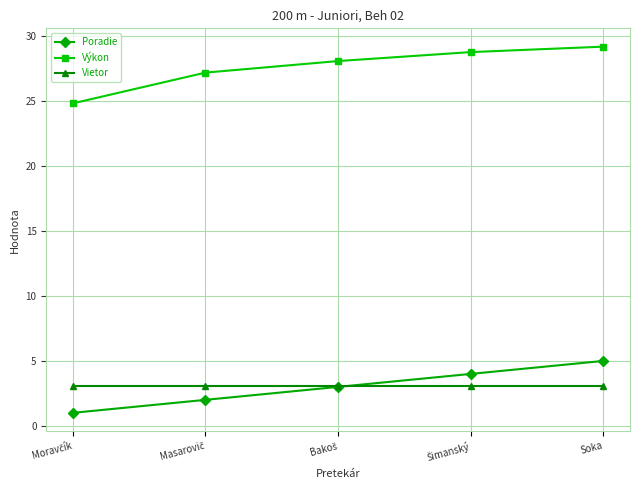

How many times do Vietor and Poradie cross each other?

1